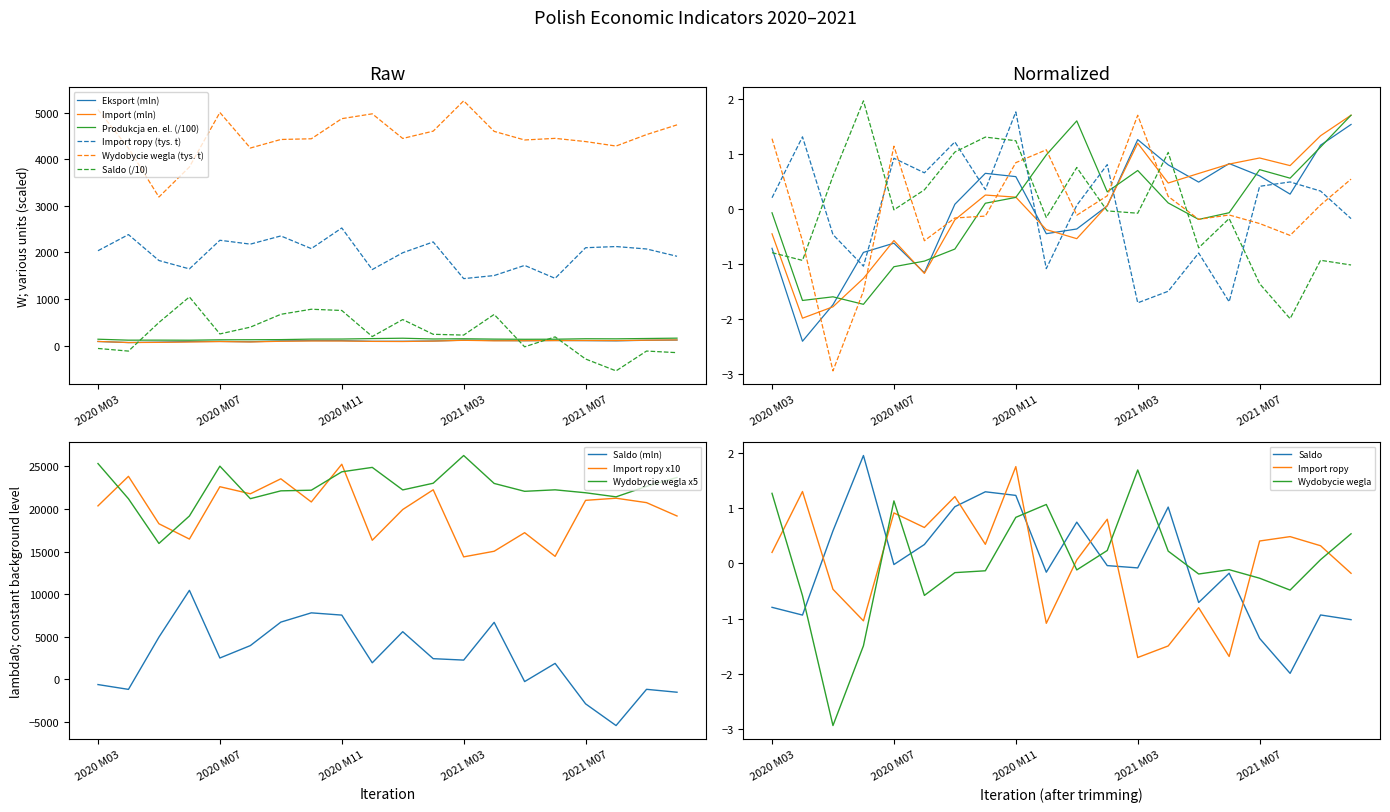

List the labels in order of Eksport (mln) value, largest first.

2021 M10, 2021 M03, 2021 M09, 2021 M06, 2021 M04, 2020 M10, 2021 M07, 2020 M11, 2021 M05, 2021 M08, 2020 M09, 2021 M02, 2021 M01, 2020 M12, 2020 M07, 2020 M03, 2020 M06, 2020 M08, 2020 M05, 2020 M04